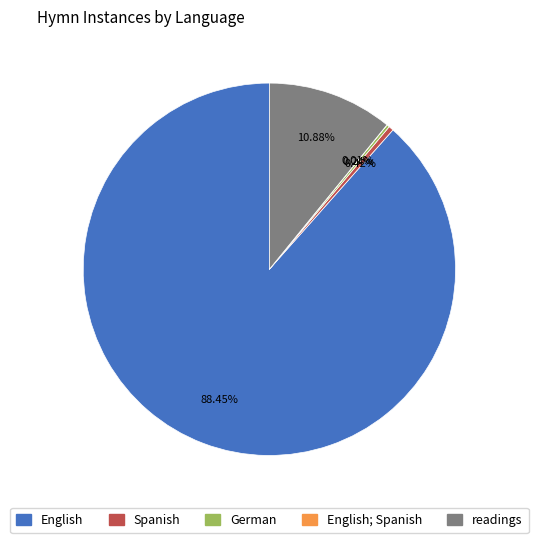

Which category has the biggest portion of the pie?

English